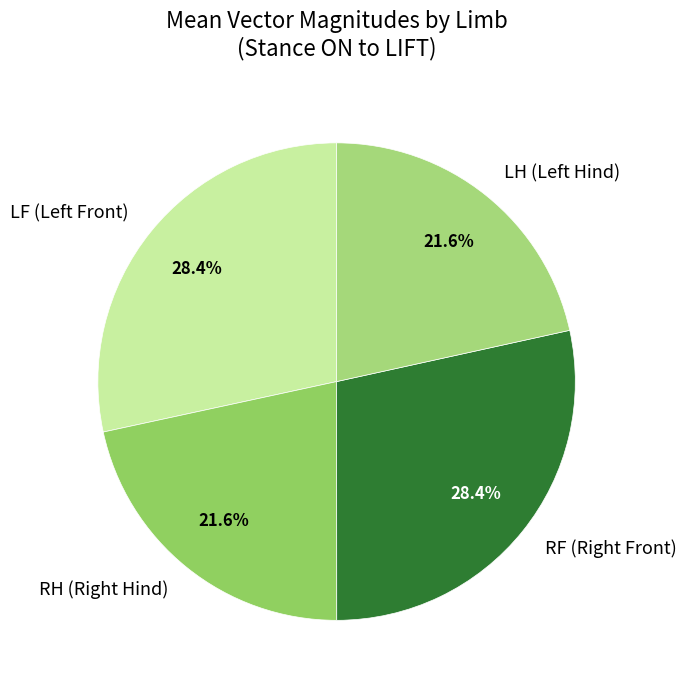

Is there any slice that represents more than half of the pie?

No